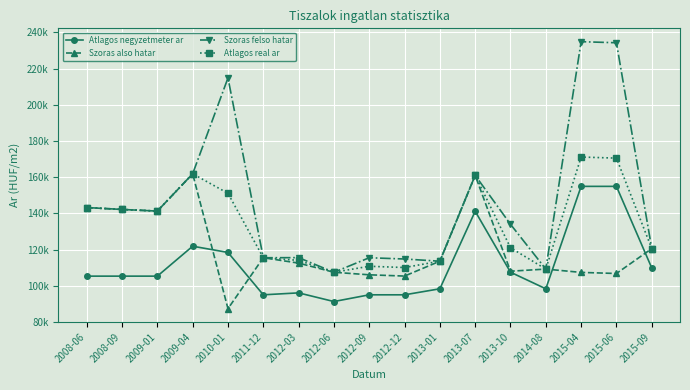

At 2012-03, list the series in order from smallest to largest.

Atlagos negyzetmeter ar, Szoras also hatar, Atlagos real ar, Szoras felso hatar